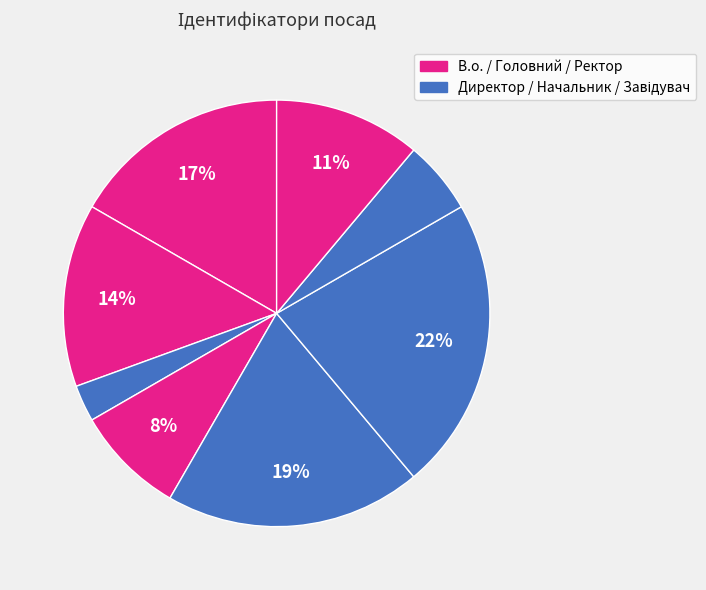

Count the number of slices in the pie.

8